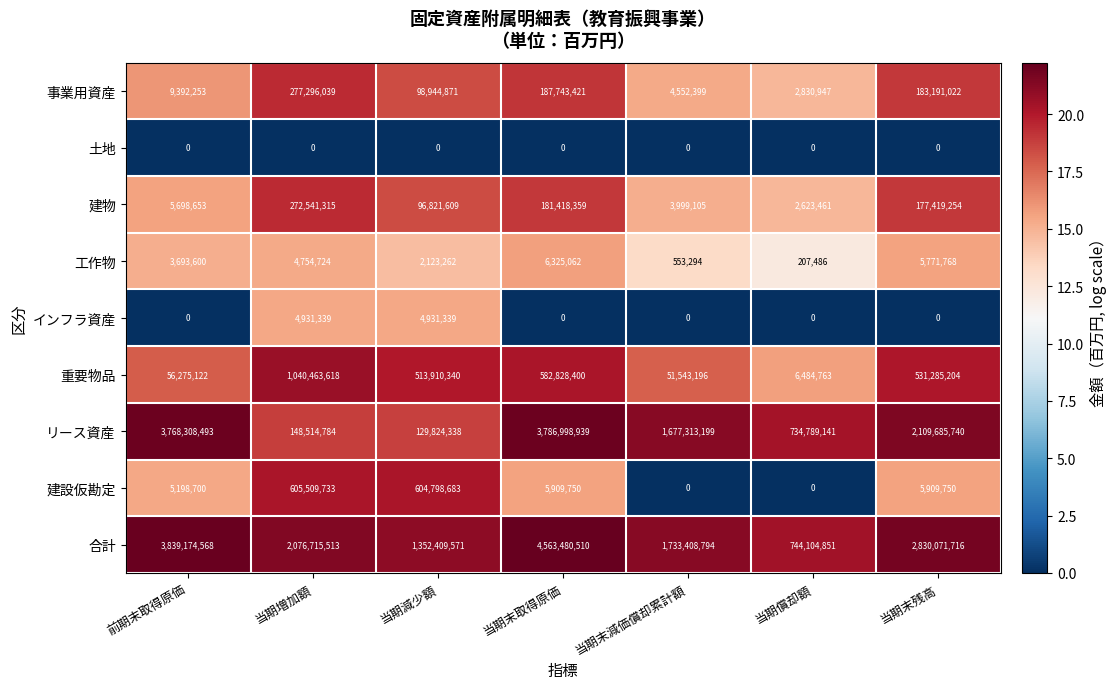

At how many categories does at least one series exceed 1?

7